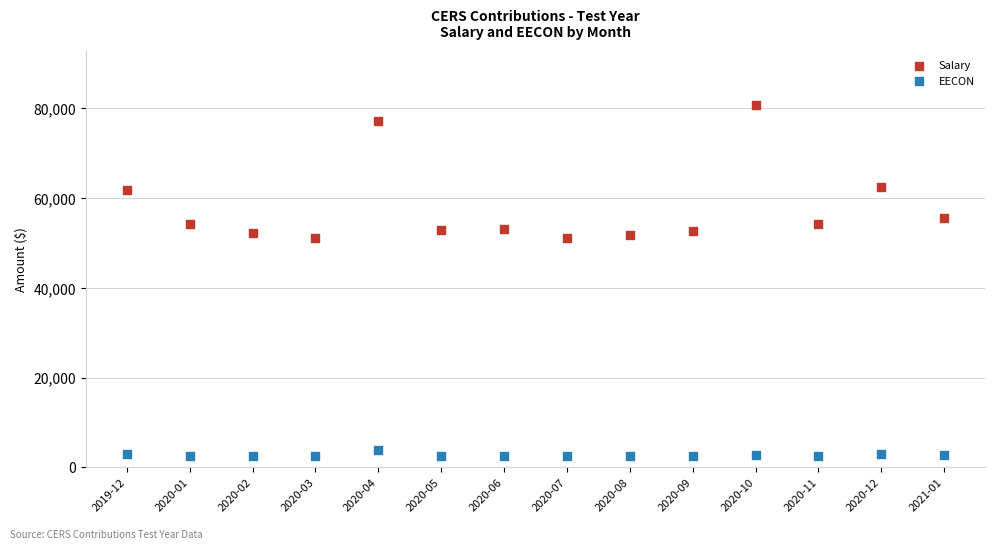

What are all the series names shown in the legend?

Salary, EECON